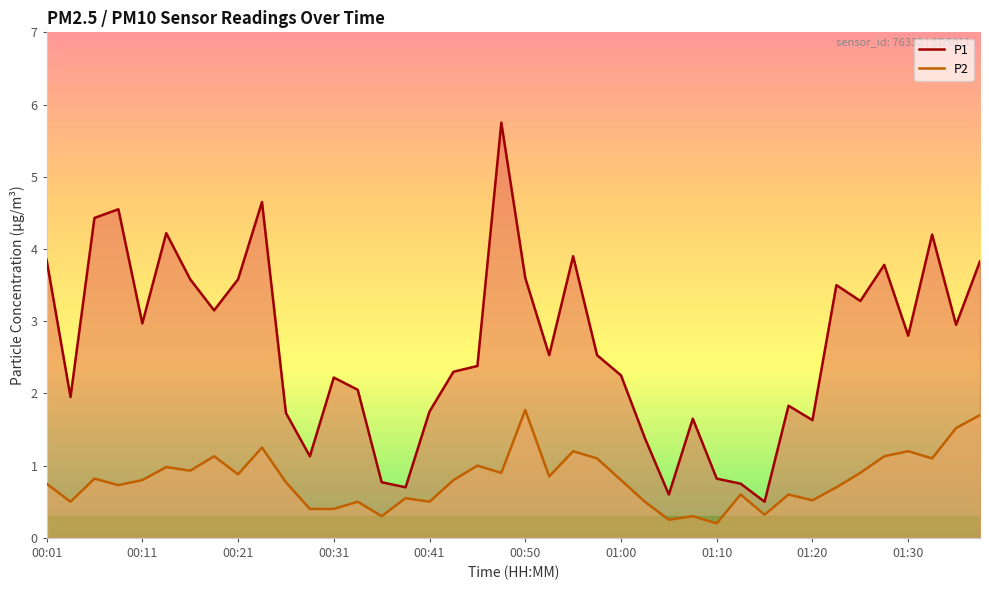

What is the average value of the P2 series?

0.8